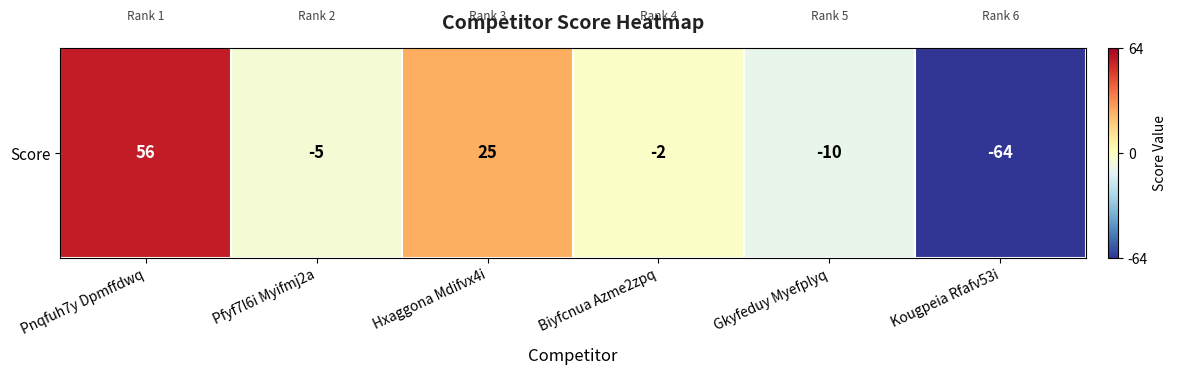

Which has a higher value, Gkyfeduy Myefplyq or Hxaggona Mdifvx4i?

Hxaggona Mdifvx4i